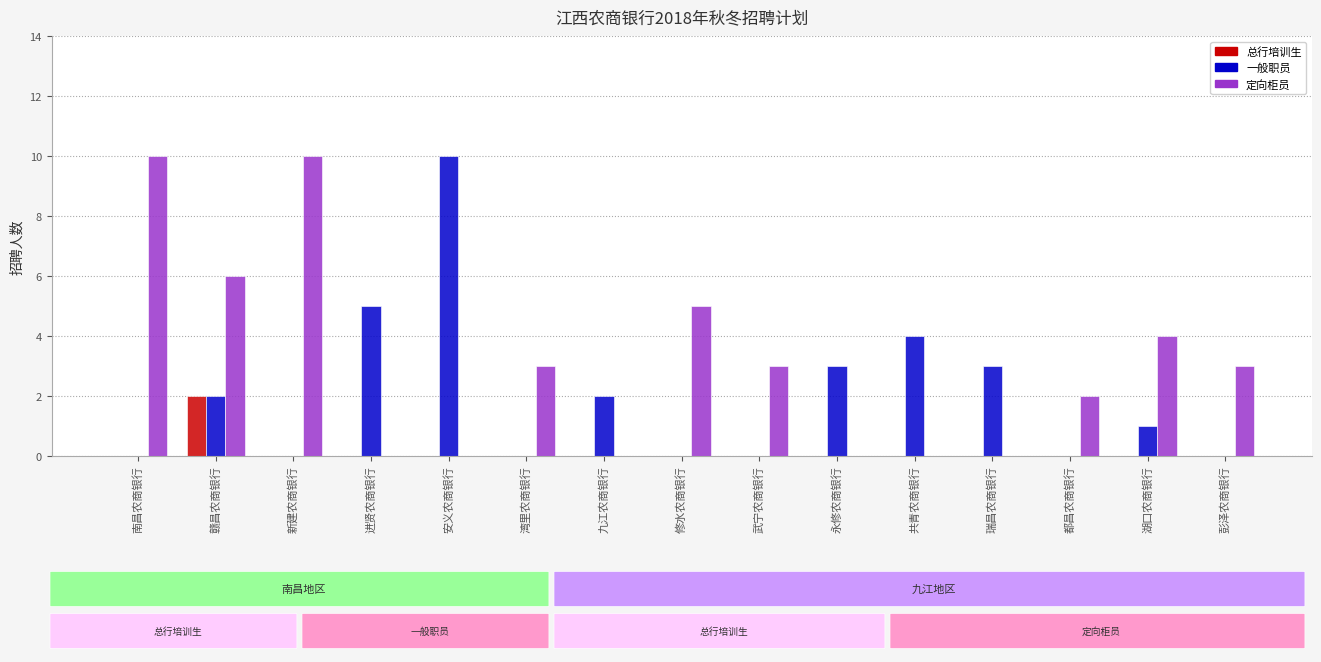

Count the 总行培训生 values in the range 0 to 1.

14